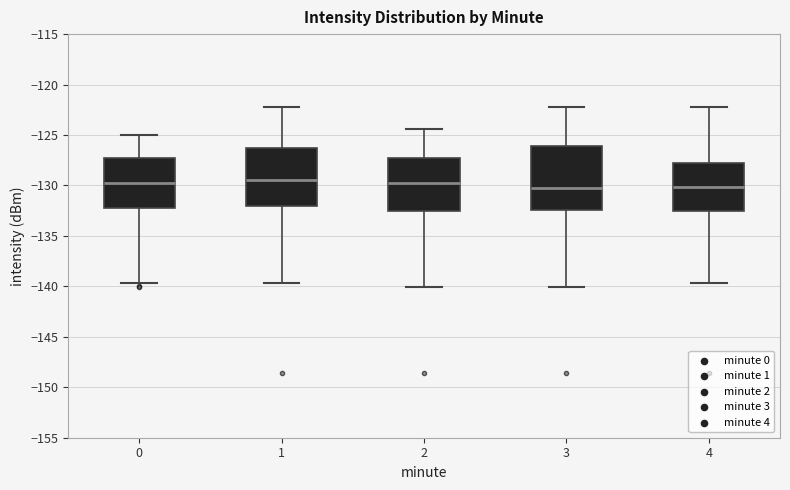

Reading left to right, read every box against the y-axis: the position of its median line, the range the box covers, and the ends of its whiskers. The values are not printed on the chart, so give them approximately, as read against the axis.

0: median -129.5, box -132.5 to -127.0, whiskers -139.5 to -125.0
1: median -129.5, box -132.0 to -126.5, whiskers -139.5 to -122.5
2: median -129.5, box -132.5 to -127.0, whiskers -140.0 to -124.5
3: median -130.0, box -132.5 to -126.0, whiskers -140.0 to -122.5
4: median -130.0, box -132.5 to -128.0, whiskers -139.5 to -122.5